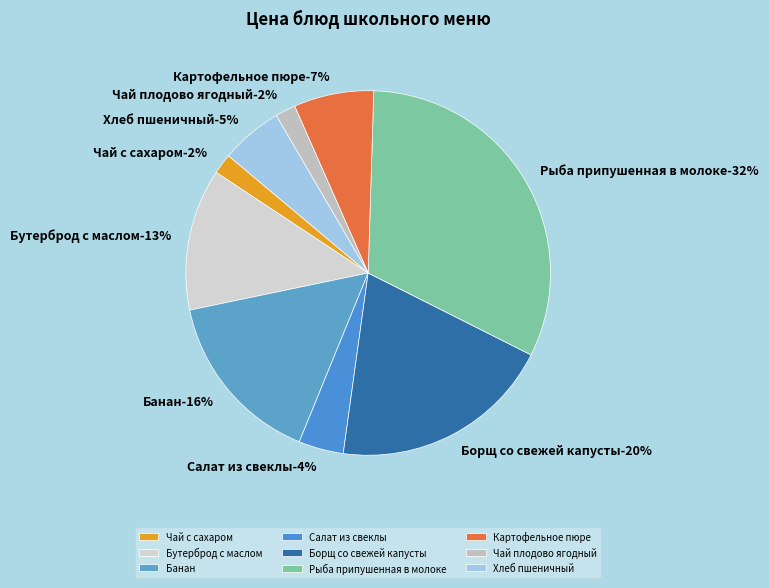

How many segments does this pie chart have?

9